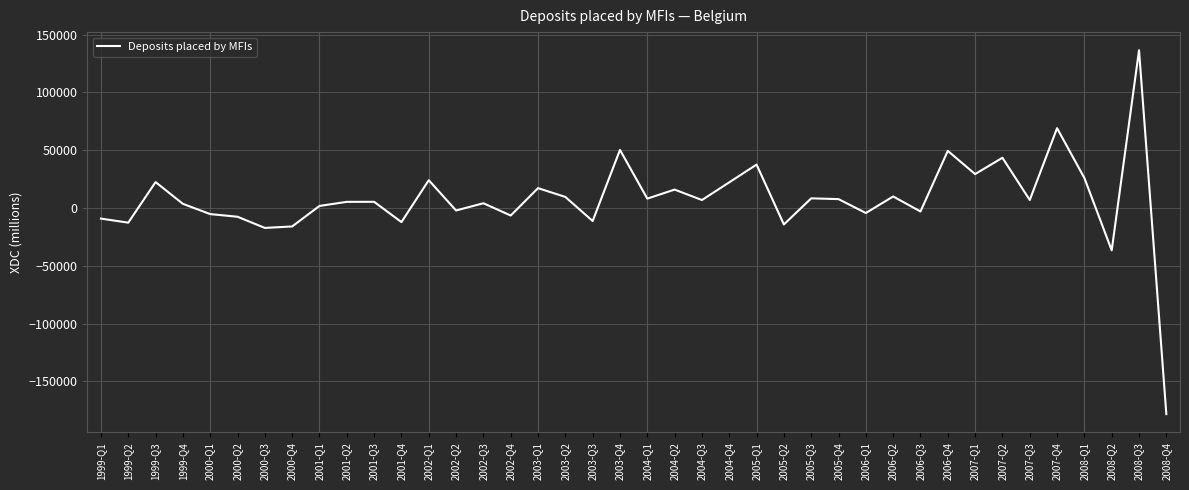

Is it true that the value at 2003-Q1 is 29379.4?

False